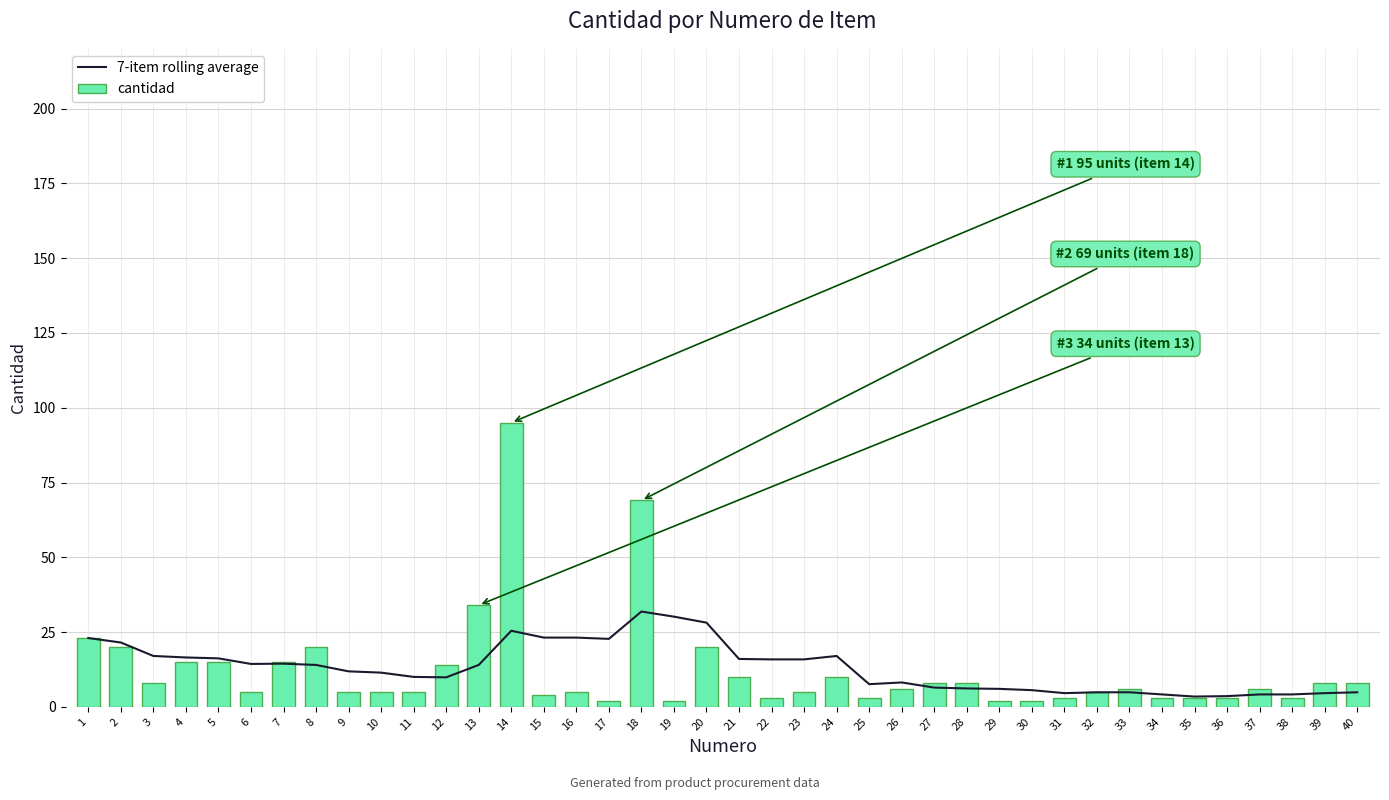

How many groups of bars are there?

40